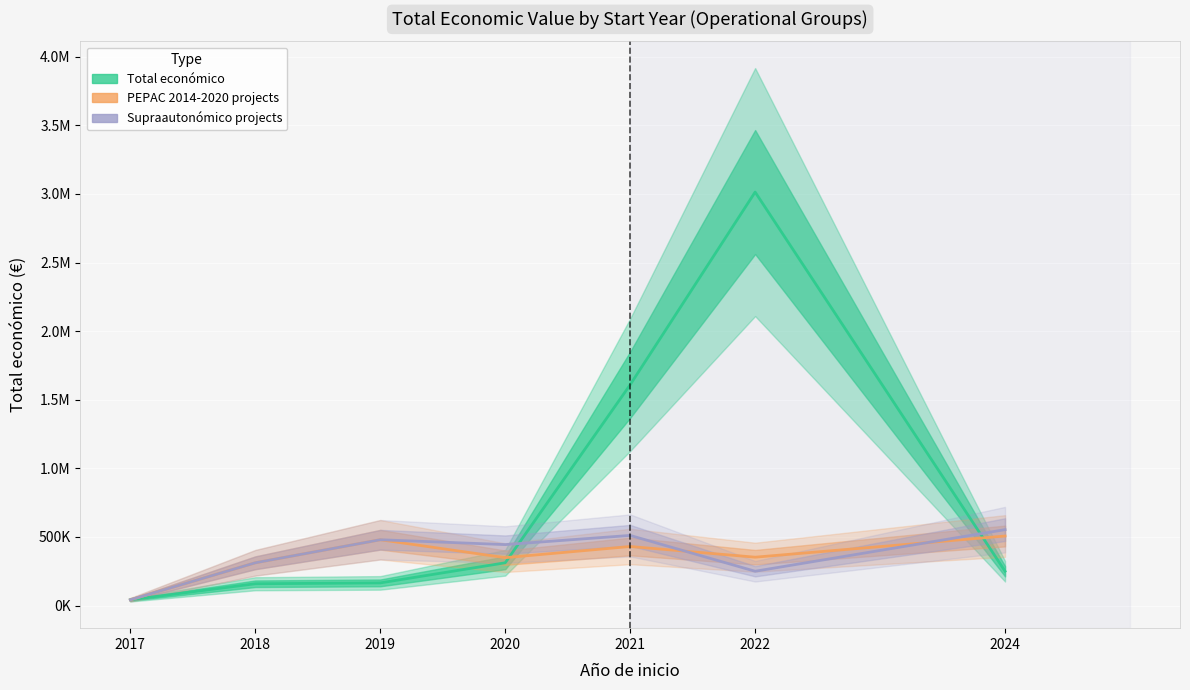

At which category does the chart reach its minimum across all series?

2017